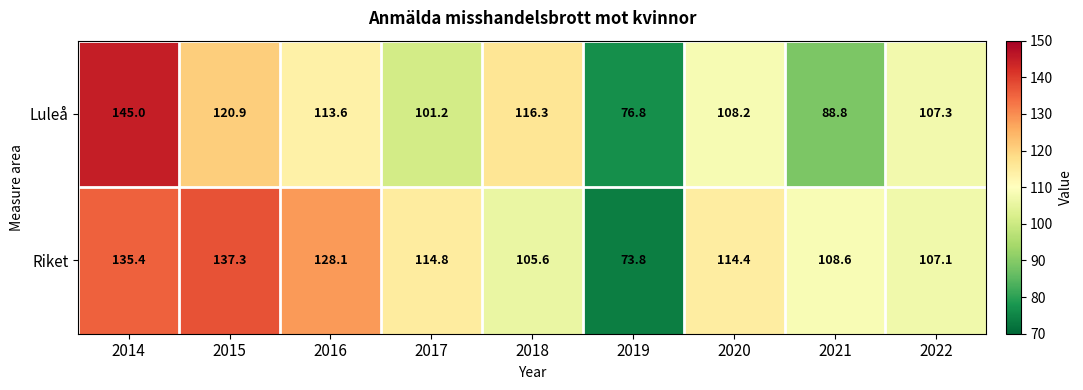

Is it true that Riket equals 167.0 at 2018?

False